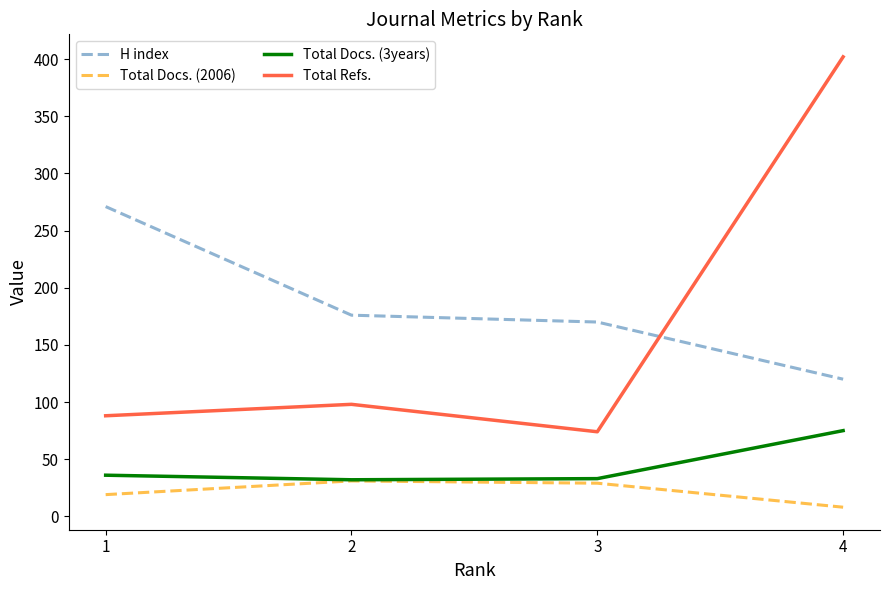

What is the minimum value for Total Docs. (3years)?

32